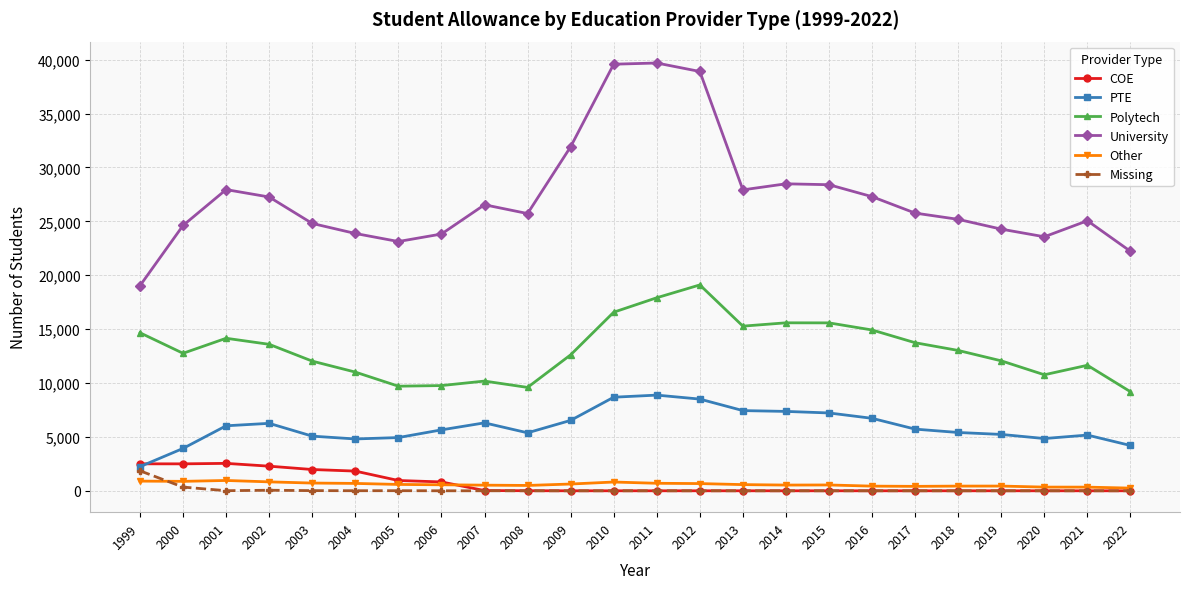

What is the difference between the Polytech values at 2004 and 1999?

3648